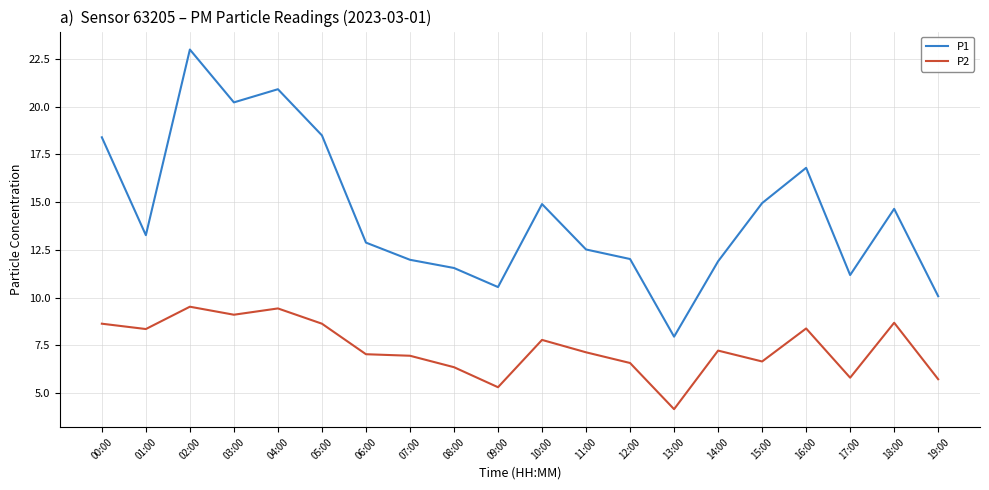

What is the difference between the P2 values at 04:00 and 08:00?

3.1